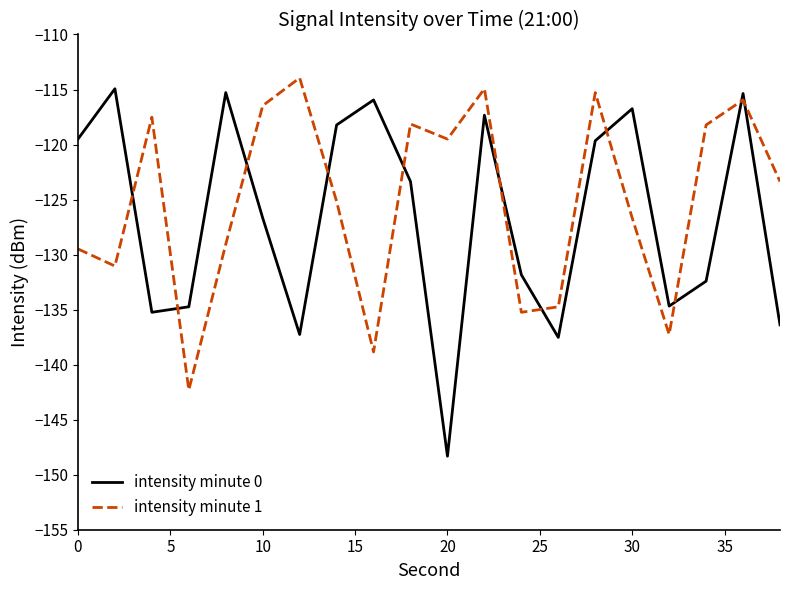

What is the average value of the intensity minute 1 series?

-125.2